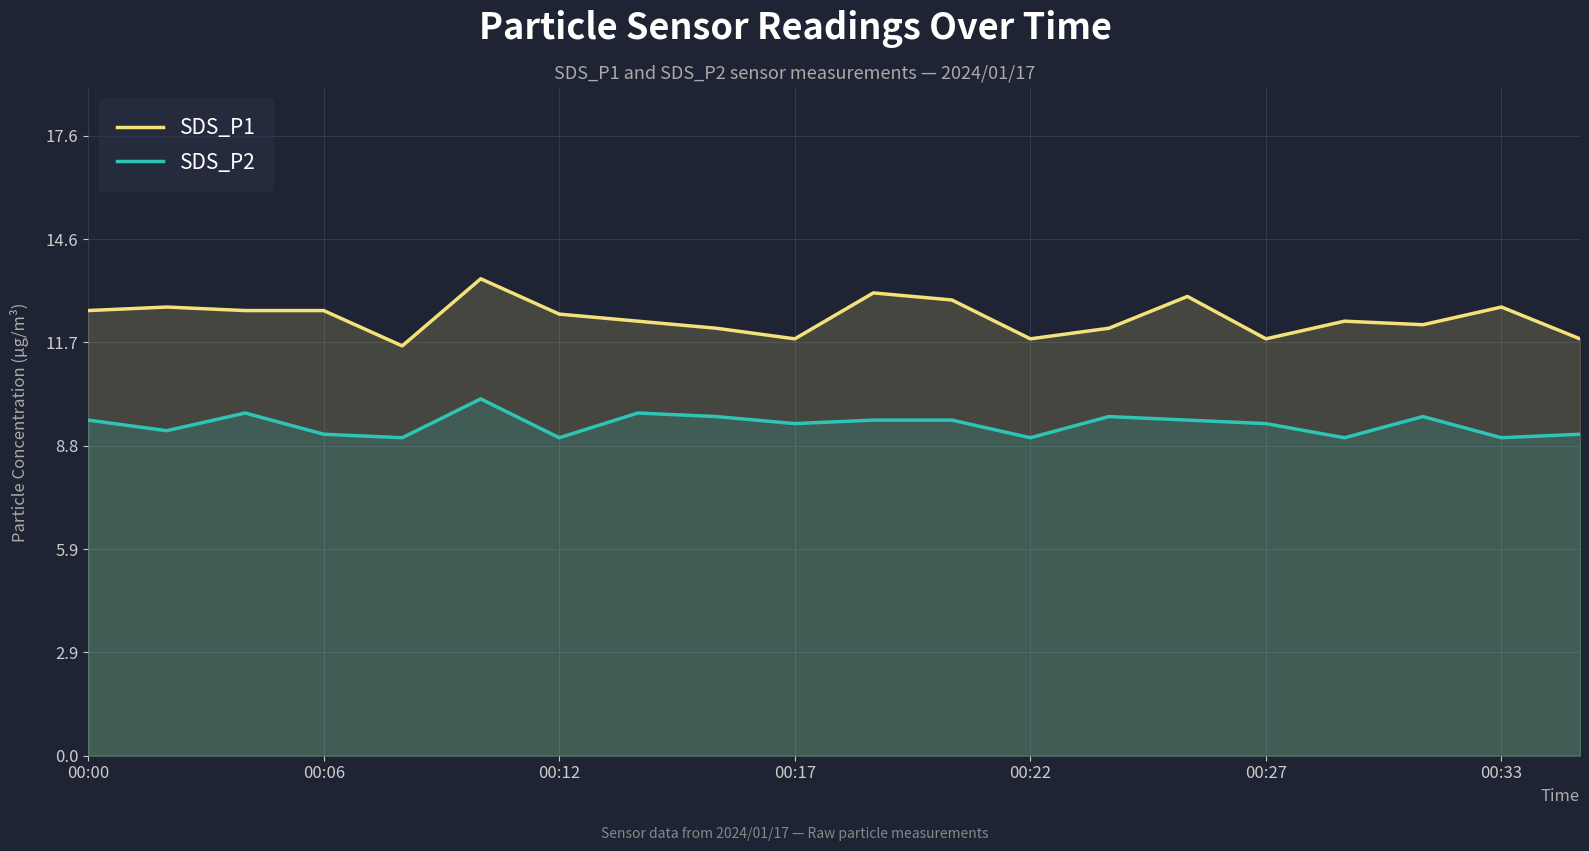

What is the difference between the maximum and minimum values in the SDS_P2 series?

1.1